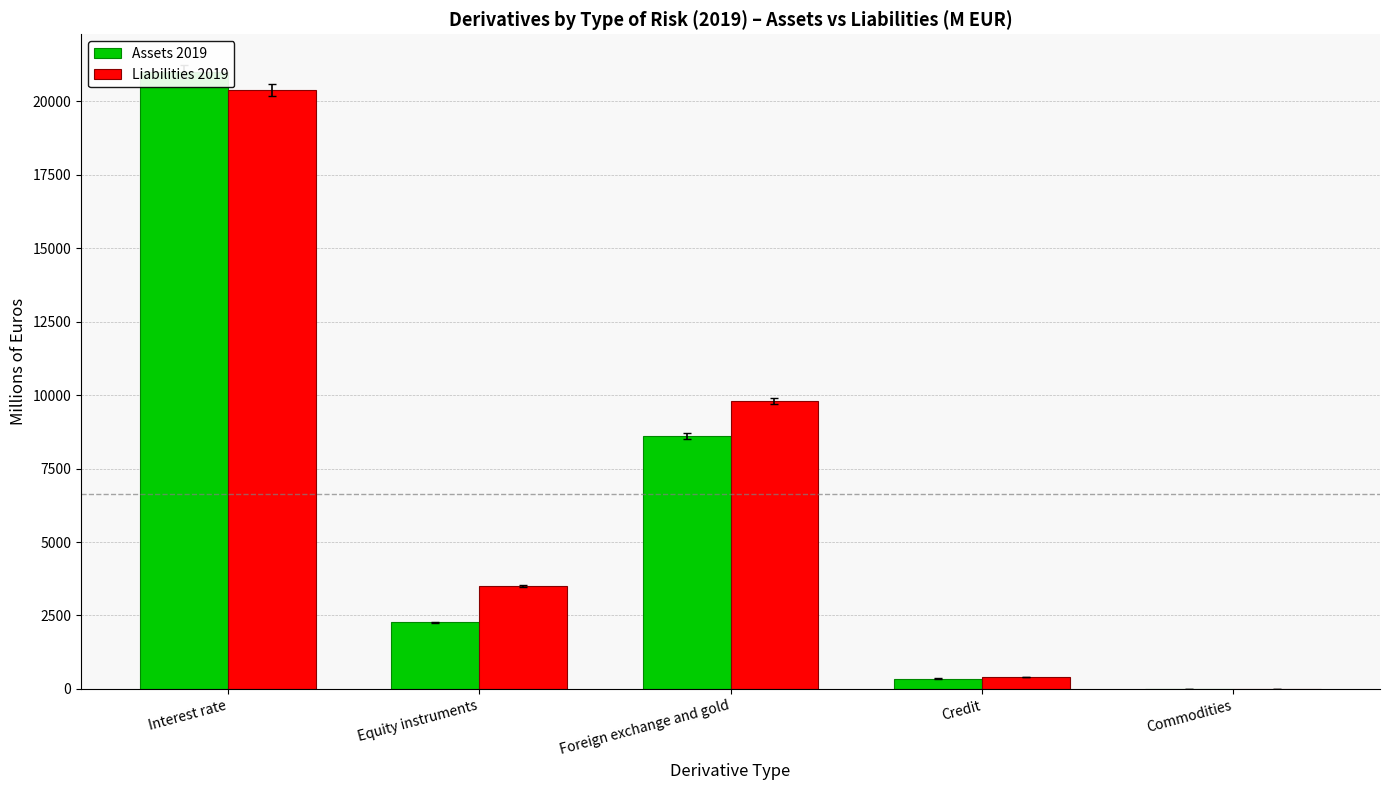

What is the label of the 2nd bar from the right?

Credit